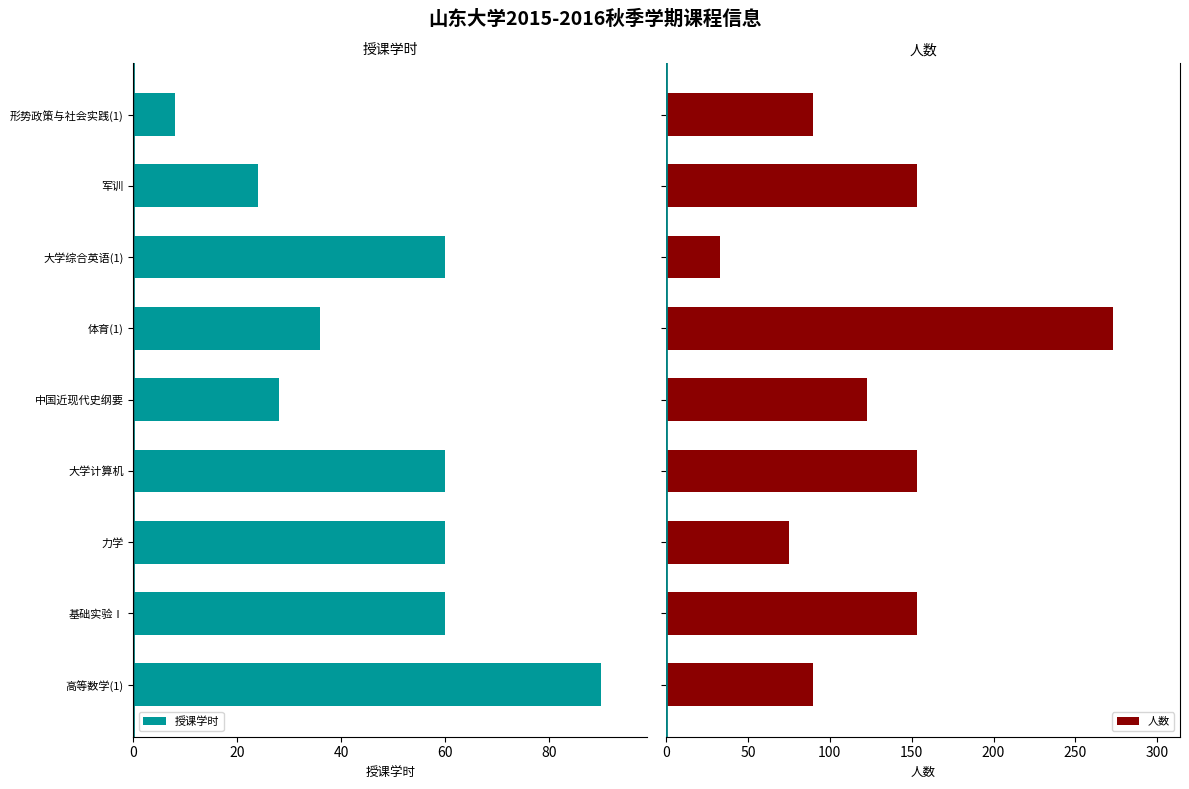

Count the number of categories in the chart.

9